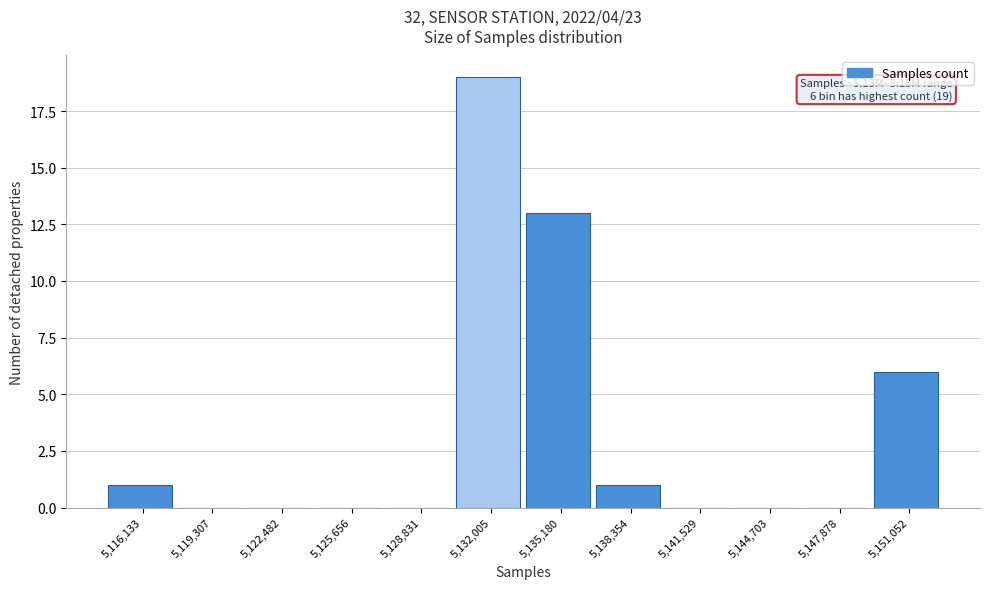

Over which range of the x-axis is the bar tallest?

5130500 to 5133500